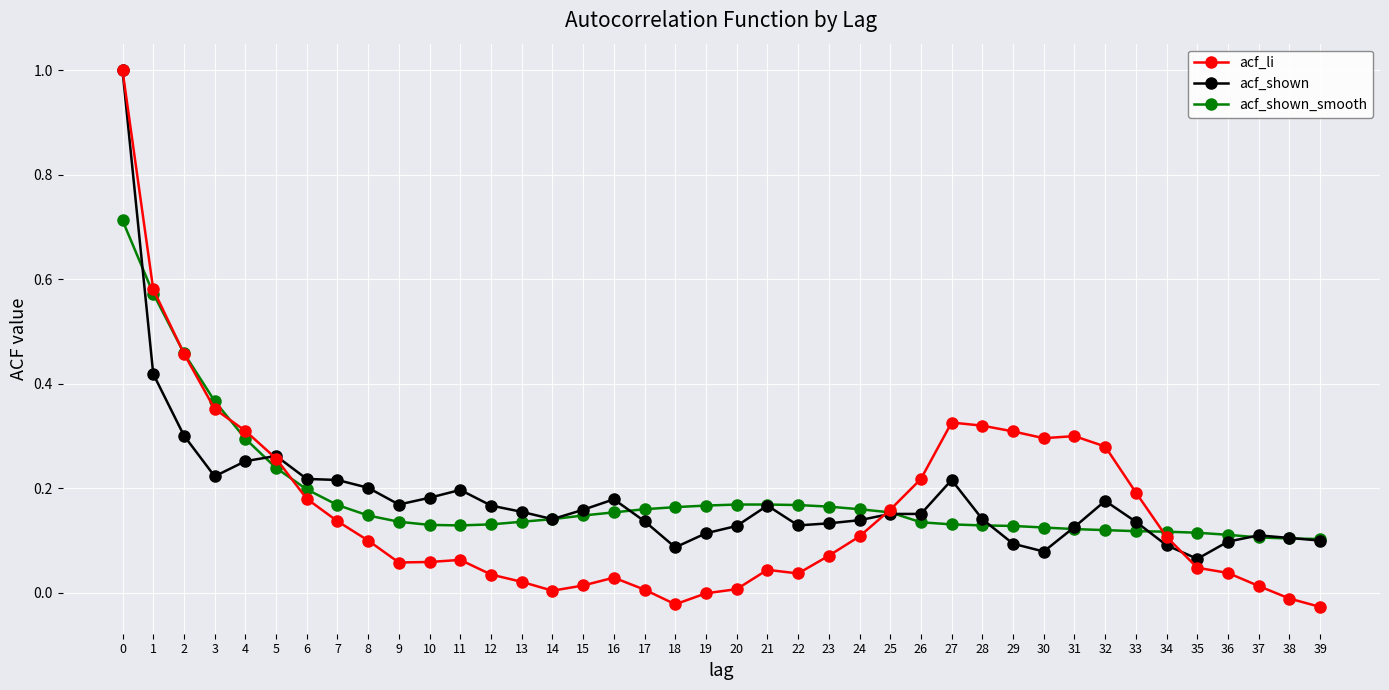

After their last crossing, which series has the higher values: acf_li or acf_shown_smooth?

acf_shown_smooth